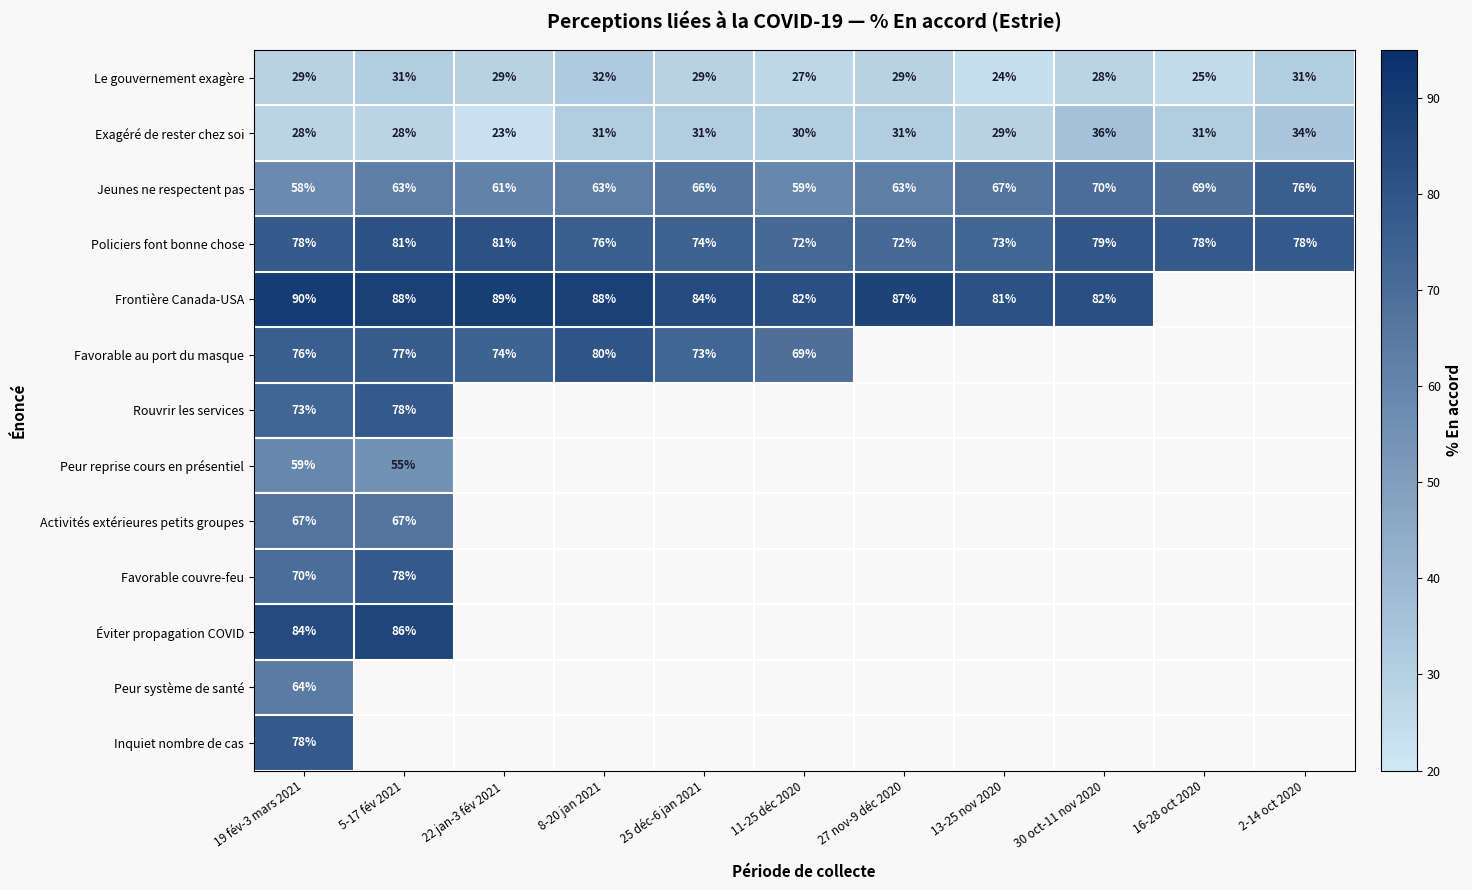

What is the approximate value of Exagéré de rester chez soi at 30 oct-11 nov 2020?

36